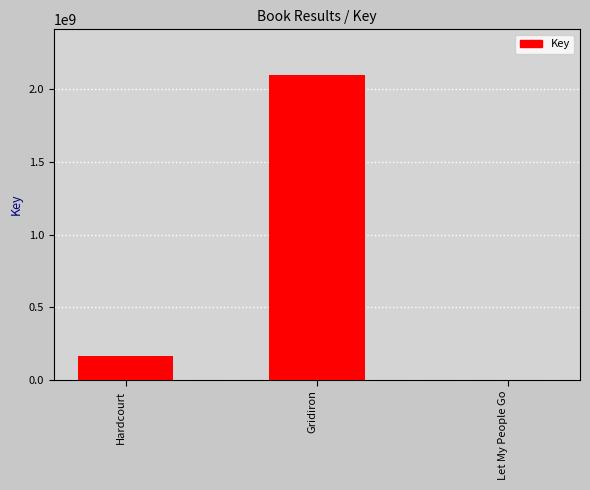

Reading right to left, what are all the values shown in this chart?

1061699	2096906556	164428712